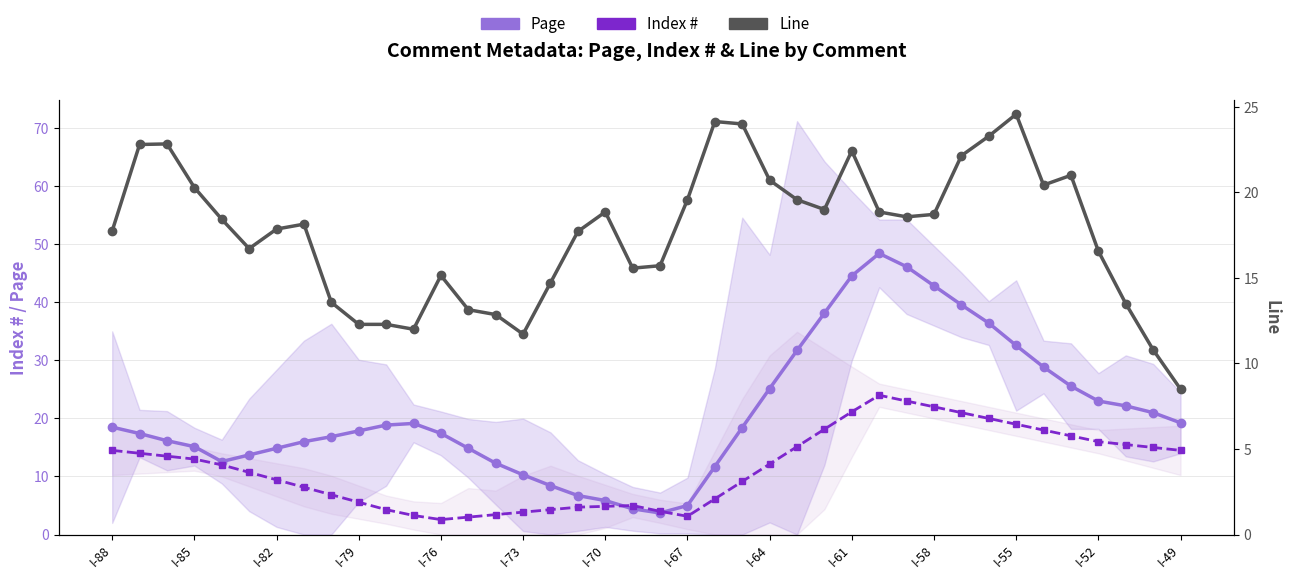

True or false: Index # has a value of 24.0 at 28.

True